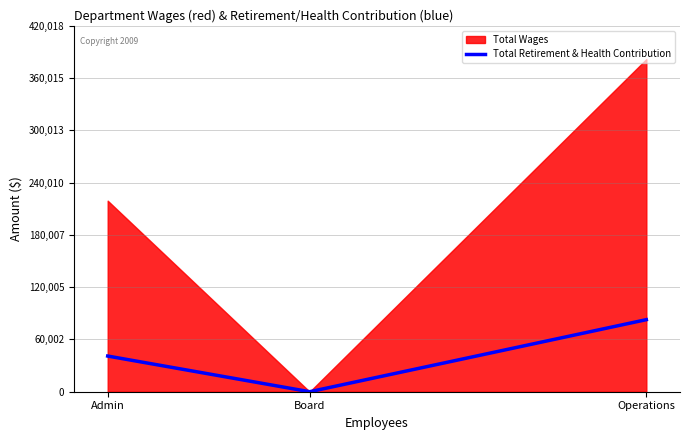

The Total Retirement & Health Contribution series shows 0 at Board. True or false?

True